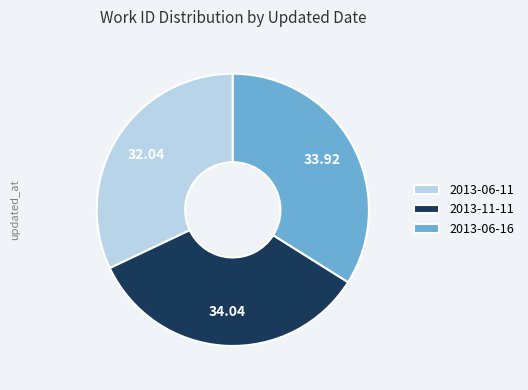

Which has a higher value, 2013-06-16 or 2013-06-11?

2013-06-16